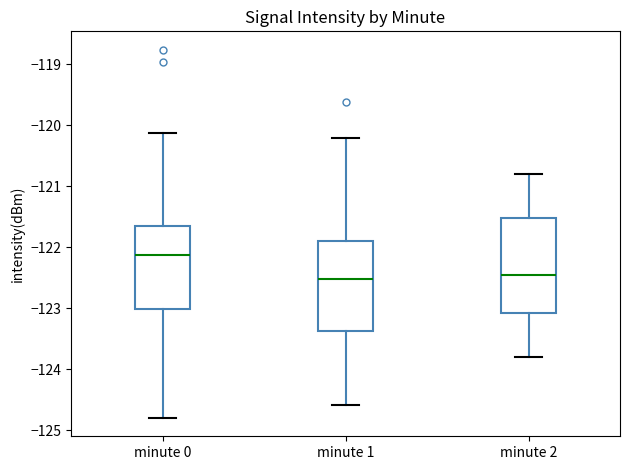

Reading left to right, transcribe this box plot: for each box, give where its median line is, the range the box spans, and where its two whiskers end, as read against the y-axis. The values are not printed on the chart, so give them approximately, as read against the axis.

minute 0: median -122.1, box -123.0 to -121.7, whiskers -124.8 to -120.1
minute 1: median -122.5, box -123.4 to -121.9, whiskers -124.6 to -120.2
minute 2: median -122.4, box -123.1 to -121.5, whiskers -123.8 to -120.8